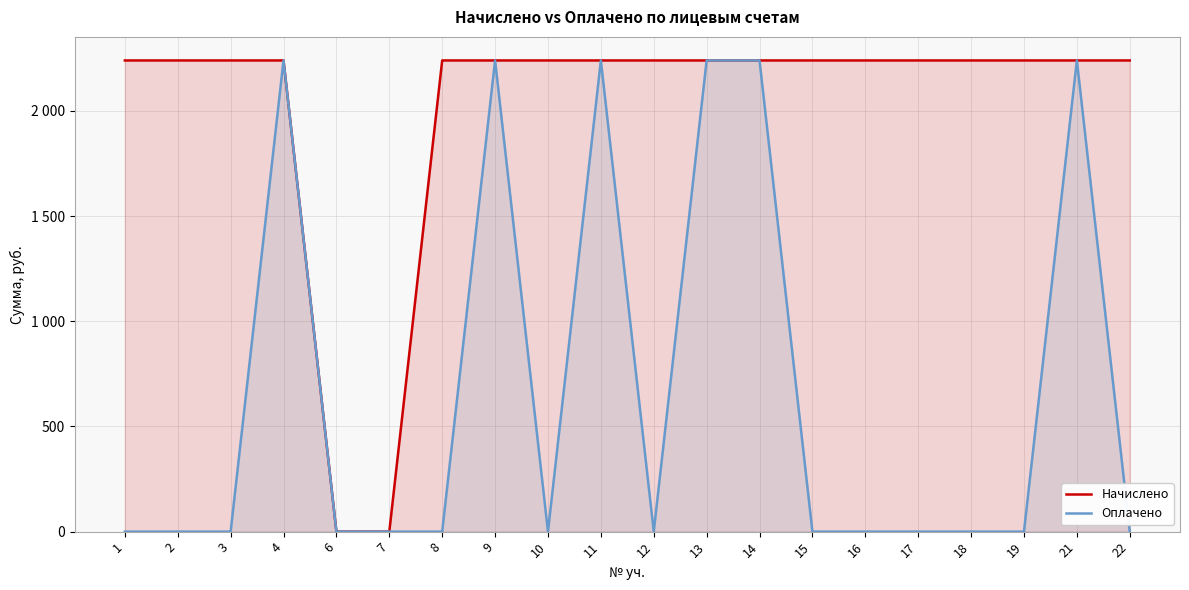

What is the sum of all Оплачено values?

13440